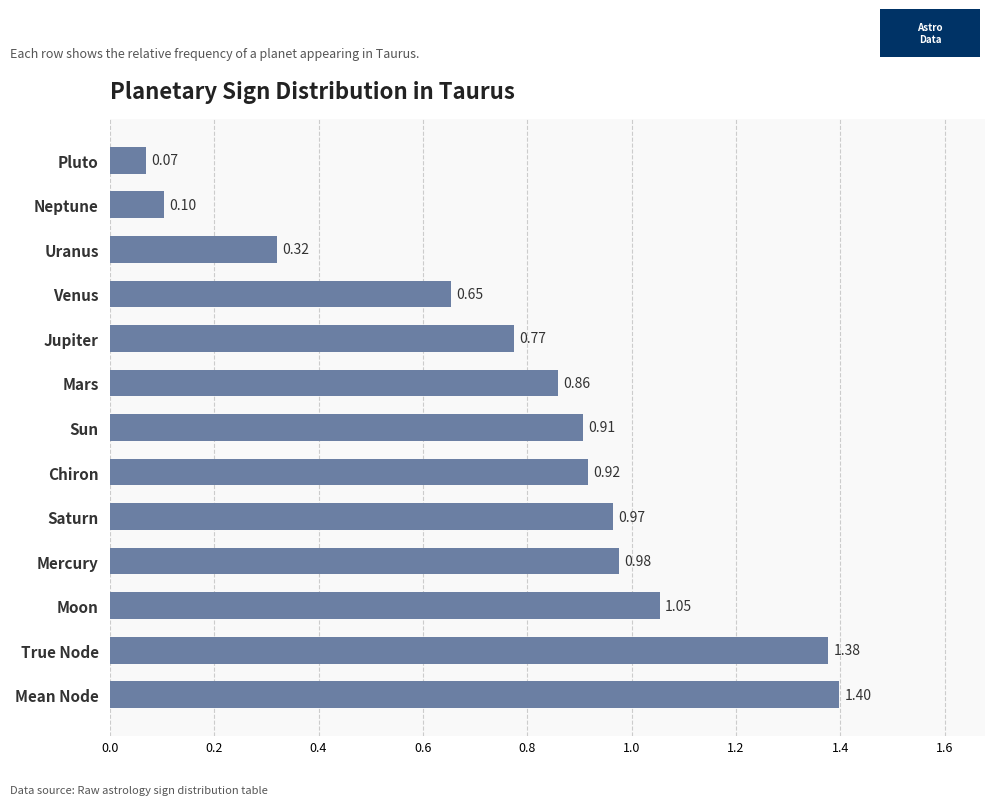

What is the sum of all values?

10.4